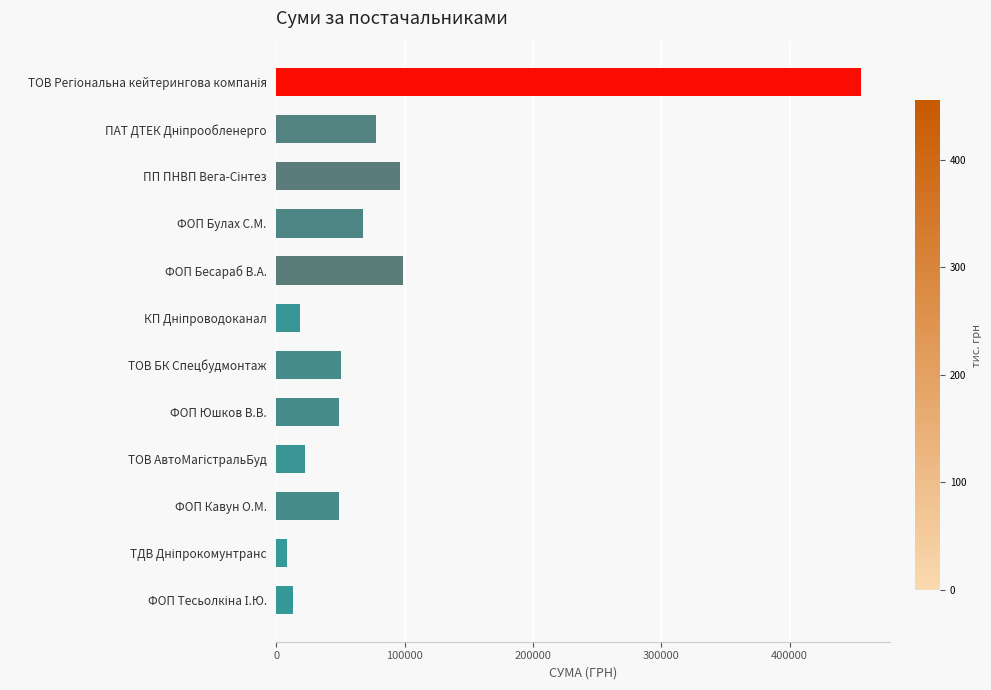

What is the difference between the maximum and minimum values?

447354.8